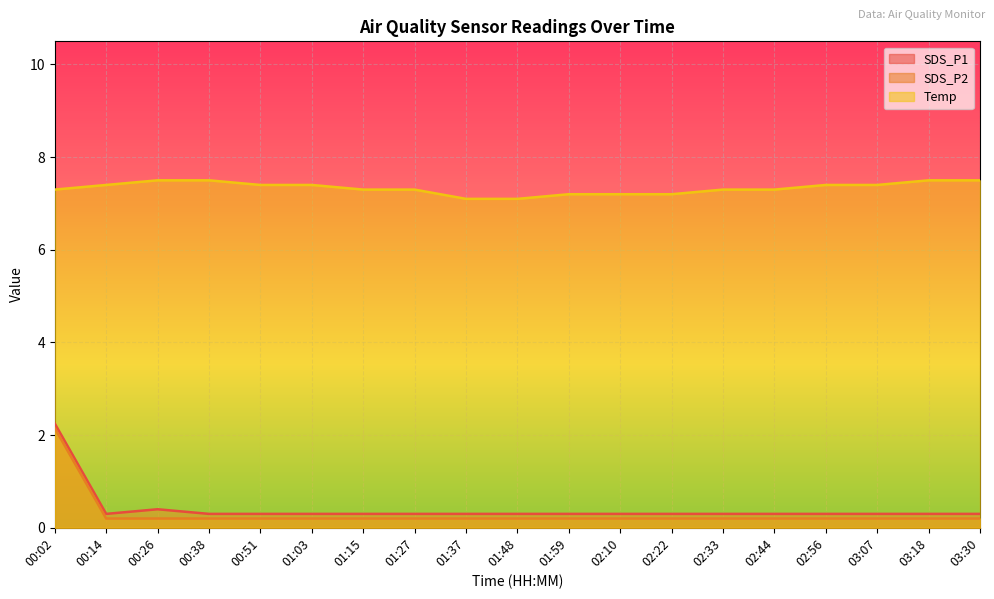

What is the smallest value displayed?

0.2